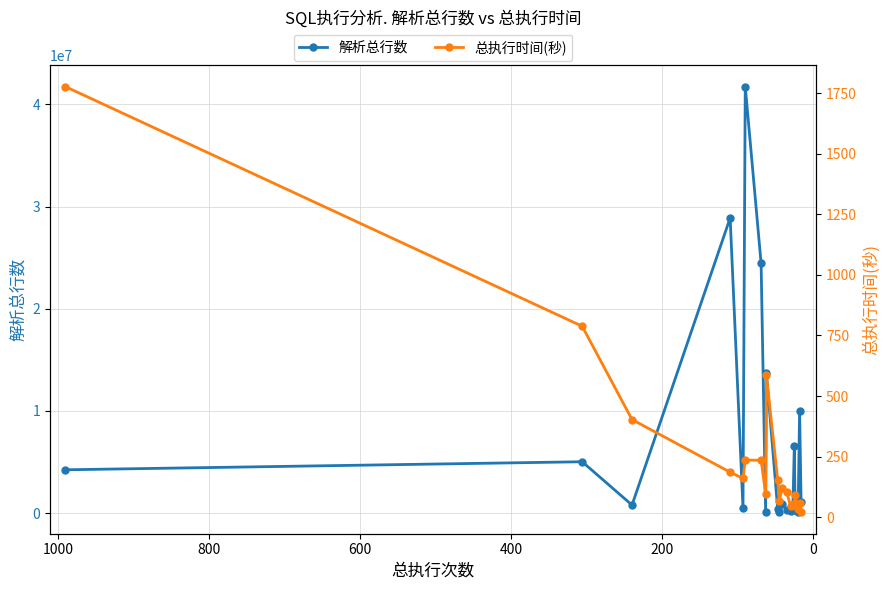

The value of 总执行时间(秒) at 18 is 82. True or false?

False